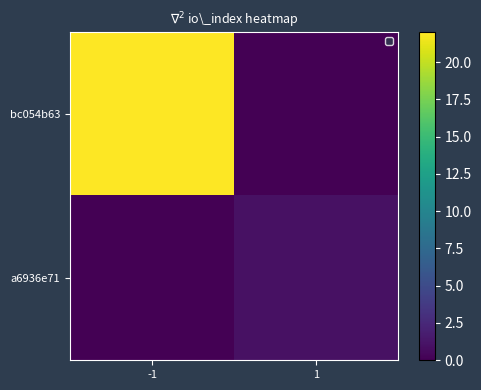

Which has a higher value, -1 or 1?

-1